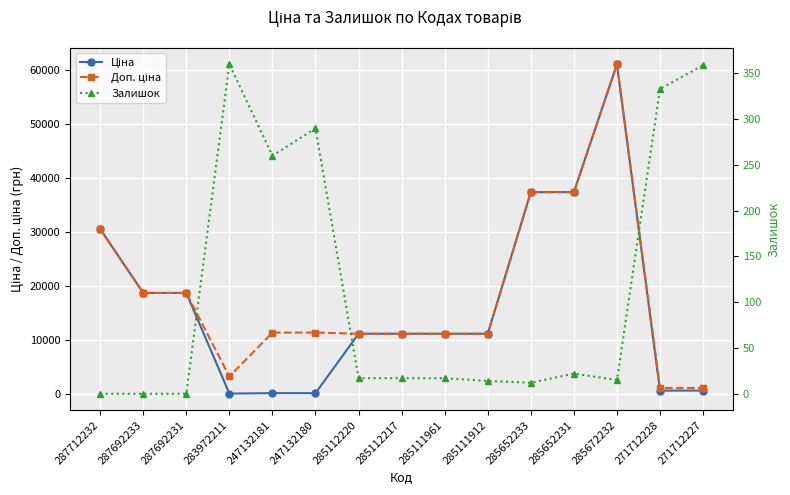

Between 283972211 and 285112217, which is larger?

285112217